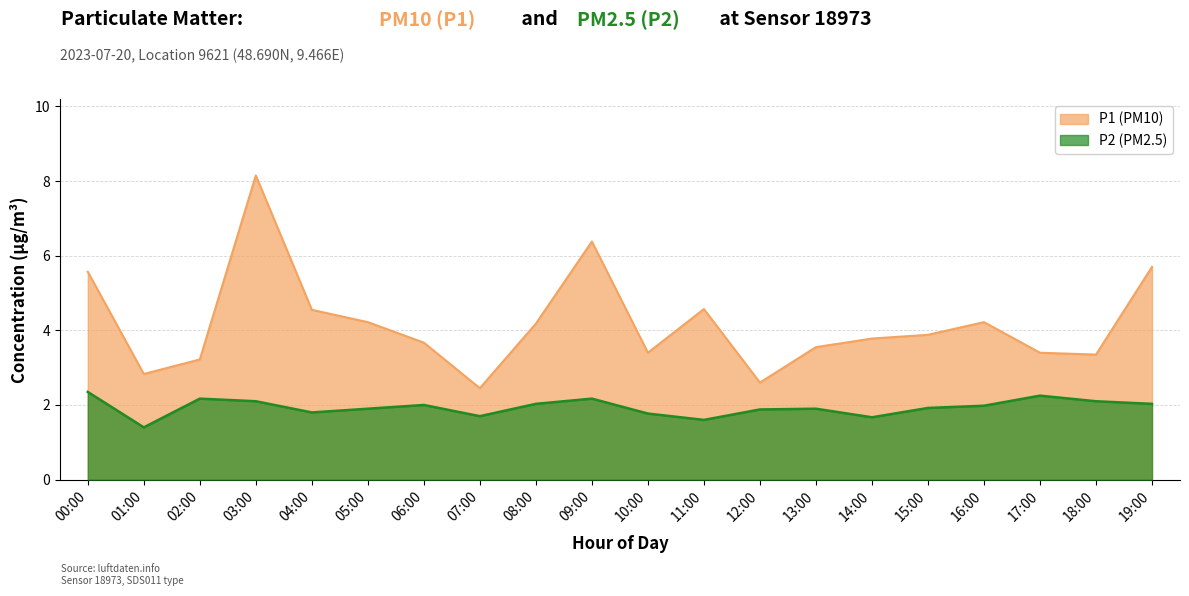

Reading right to left, transcribe all the data shown in this chart.

P1: 19:00=5.7	18:00=3.4	17:00=3.4	16:00=4.2	15:00=3.9	14:00=3.8	13:00=3.5	12:00=2.6	11:00=4.6	10:00=3.4	09:00=6.4	08:00=4.2	07:00=2.5	06:00=3.7	05:00=4.2	04:00=4.5	03:00=8.2	02:00=3.2	01:00=2.8	00:00=5.6
P2: 19:00=2.0	18:00=2.1	17:00=2.2	16:00=2.0	15:00=1.9	14:00=1.7	13:00=1.9	12:00=1.9	11:00=1.6	10:00=1.8	09:00=2.2	08:00=2.0	07:00=1.7	06:00=2.0	05:00=1.9	04:00=1.8	03:00=2.1	02:00=2.2	01:00=1.4	00:00=2.4